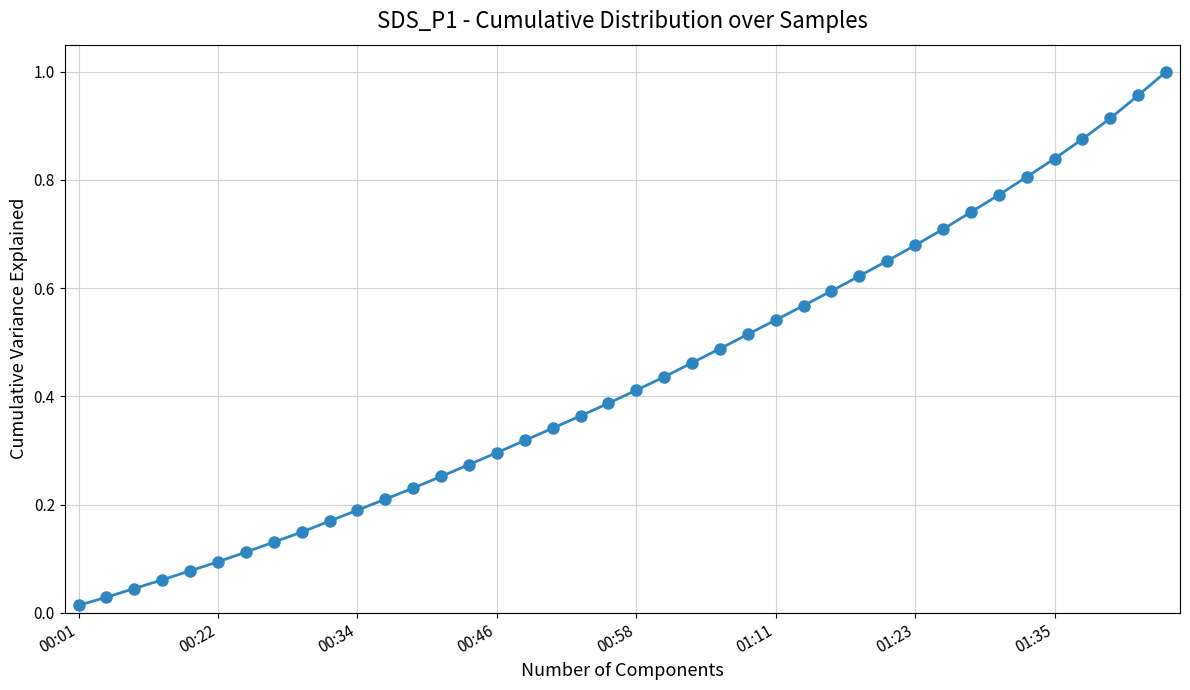

What is the sum of all values?

17.3